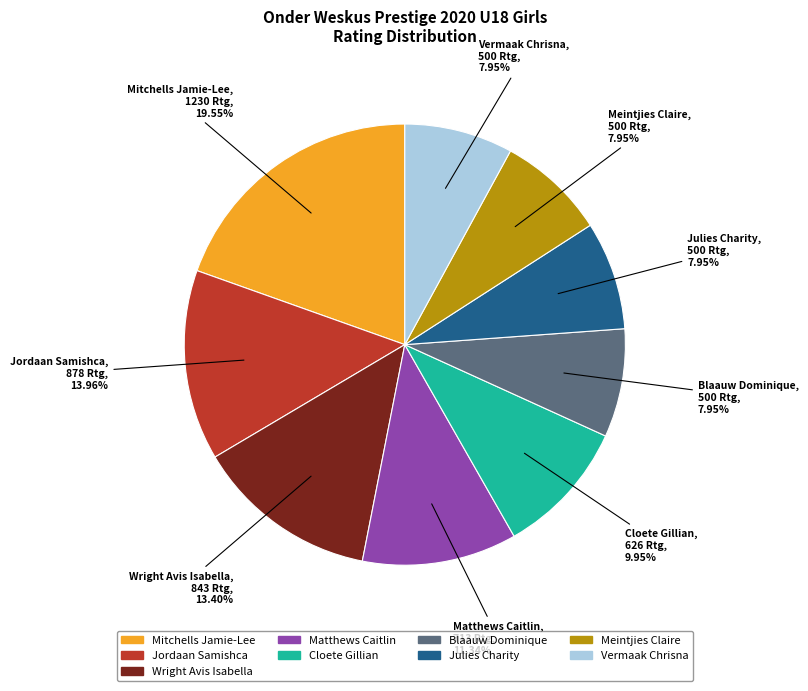

To the nearest percent, what percentage of the pie is Jordaan Samishca?

14%